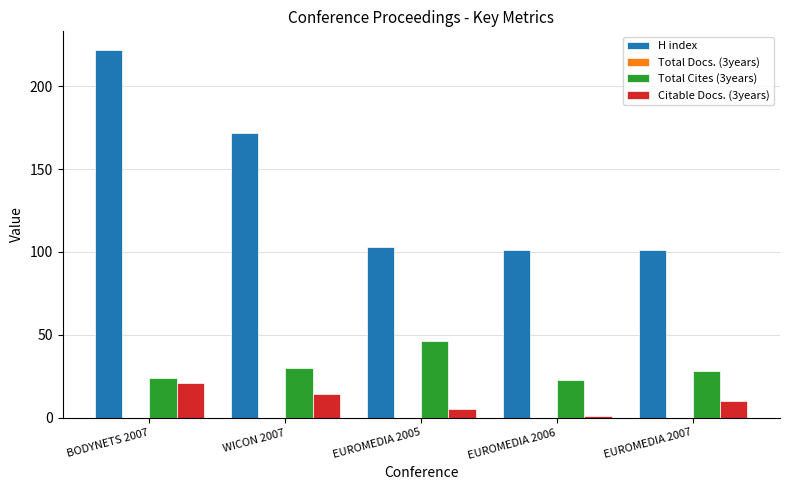

Between BODYNETS 2007 and EUROMEDIA 2007, which series saw the biggest shift?

H index